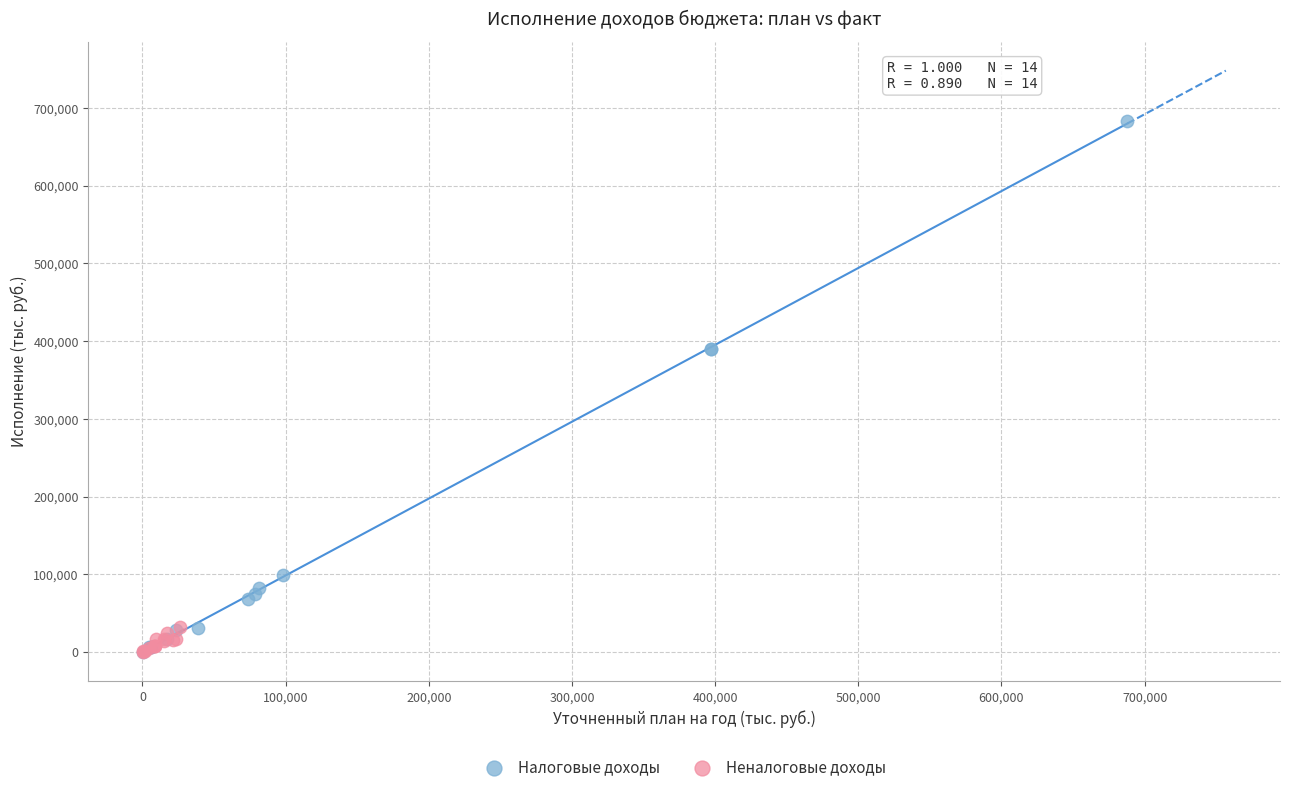

Which series has the largest Y range (max minus min)?

Налоговые доходы